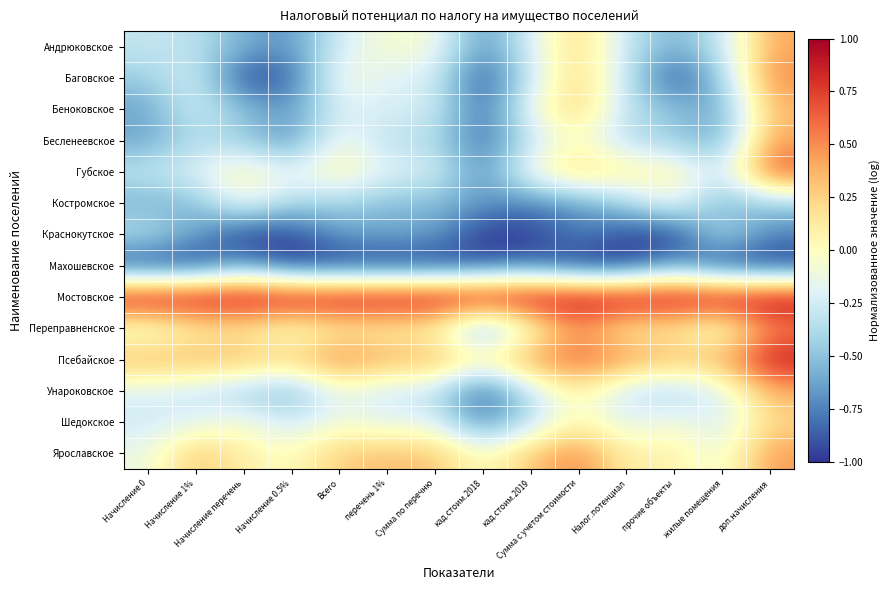

Count the number of categories in the chart.

14